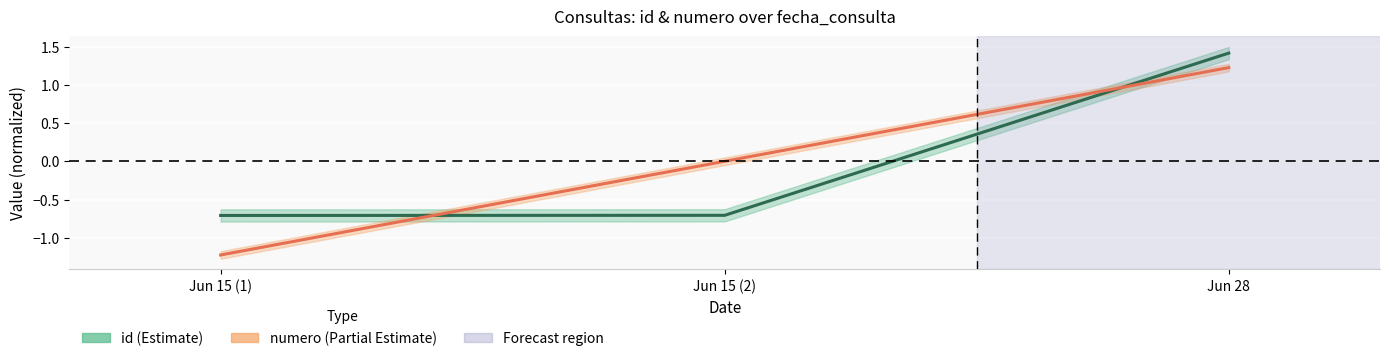

What are all the series names shown in the legend?

id (Estimate), numero (Partial Estimate)